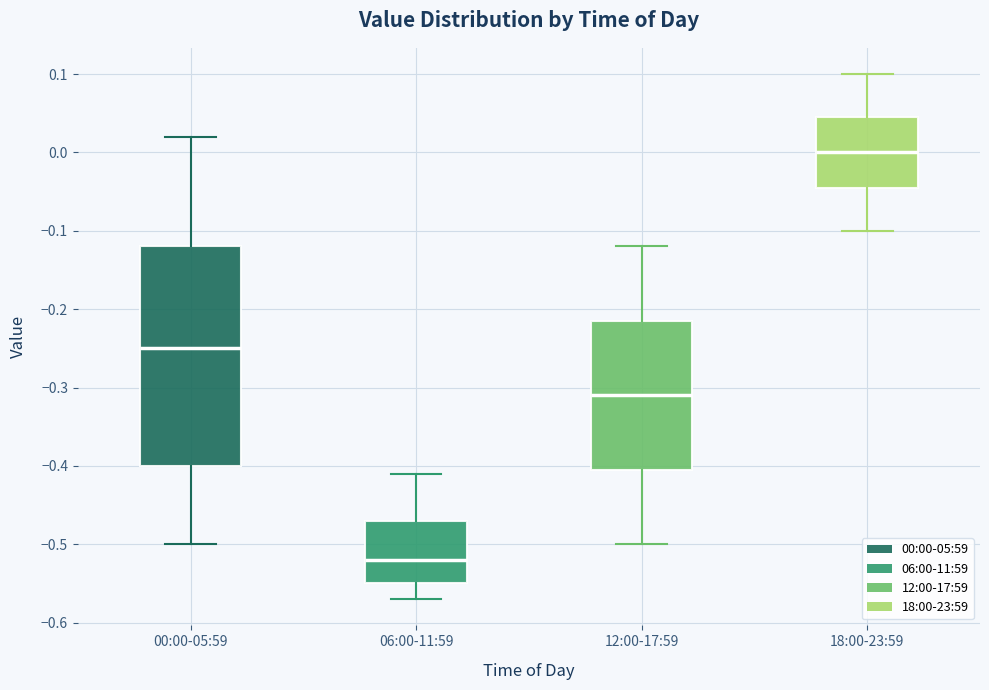

Where is the upper edge of the box for 18:00-23:59 on the y-axis? The values are not printed on the chart, so give them approximately, as read against the axis.

0.05